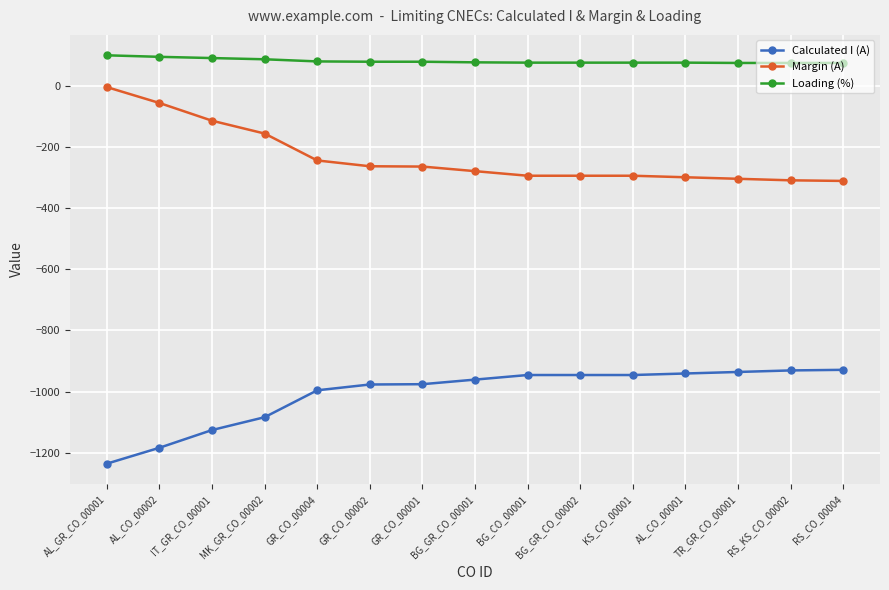

True or false: Margin (A) has a value of -199 at RS_CO_00004.

False